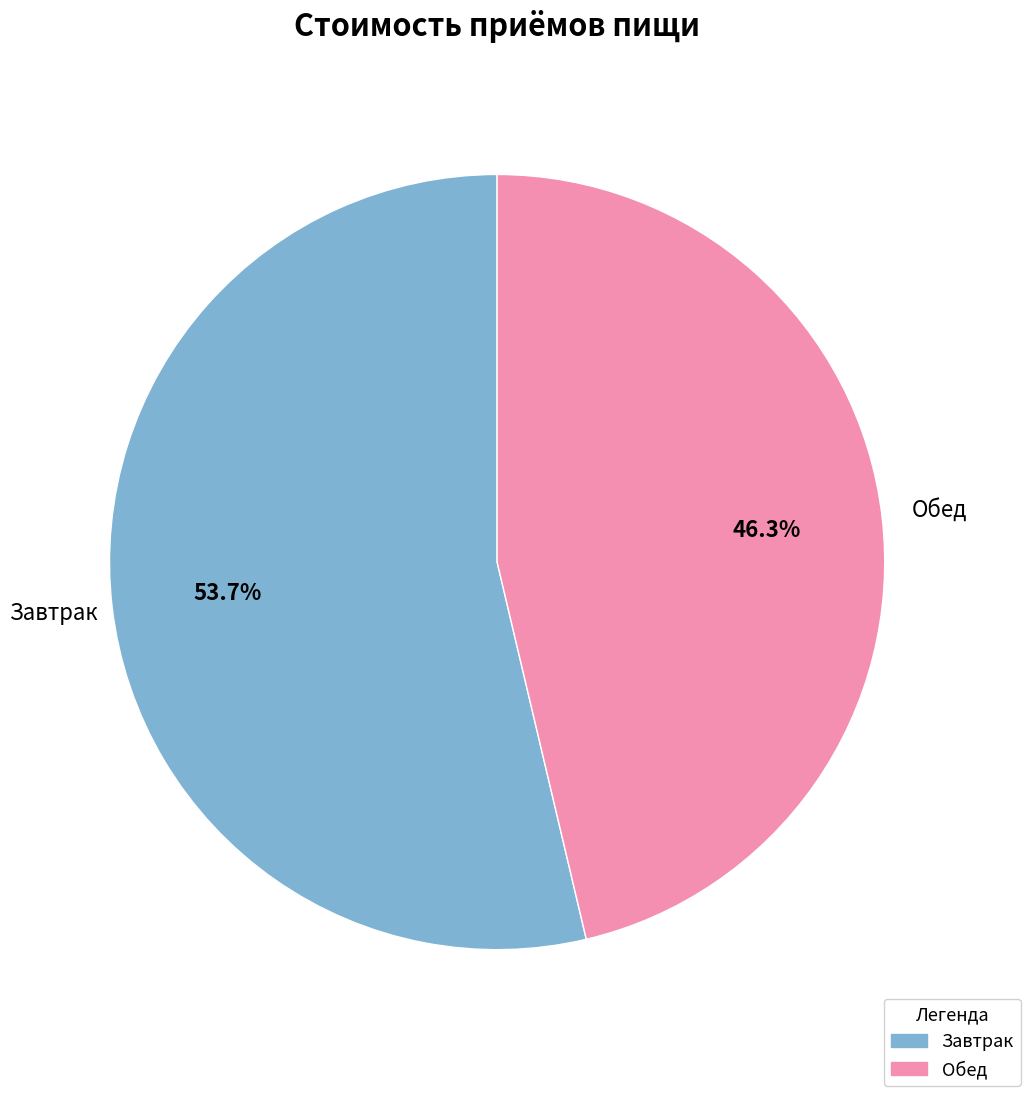

How many slices are in this pie chart?

2